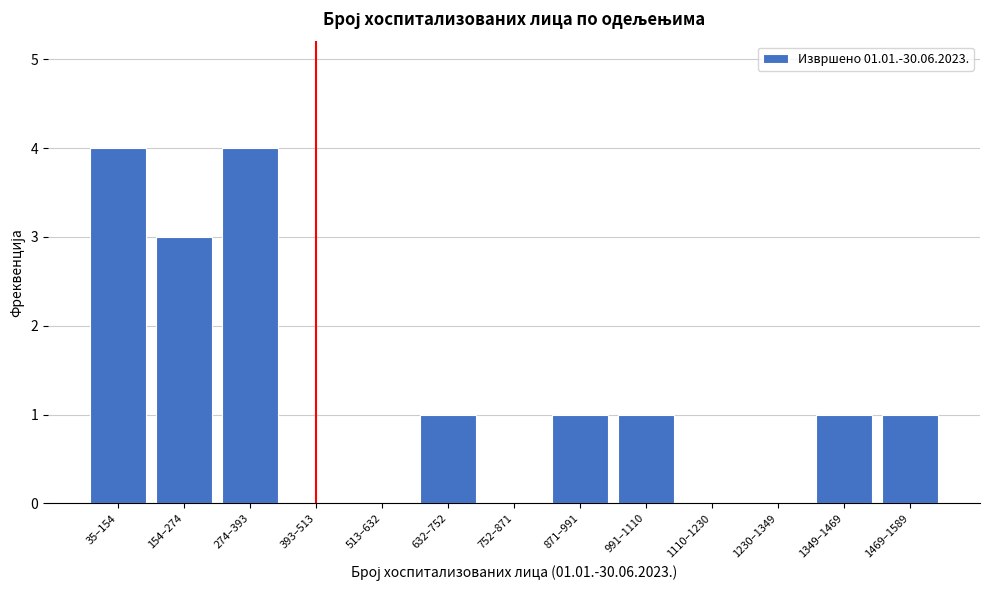

Reading right to left, transcribe all the data shown in this chart.

1469–1589=1	1349–1469=1	1230–1349=0	1110–1230=0	991–1110=1	871–991=1	752–871=0	632–752=1	513–632=0	393–513=0	274–393=4	154–274=3	35–154=4